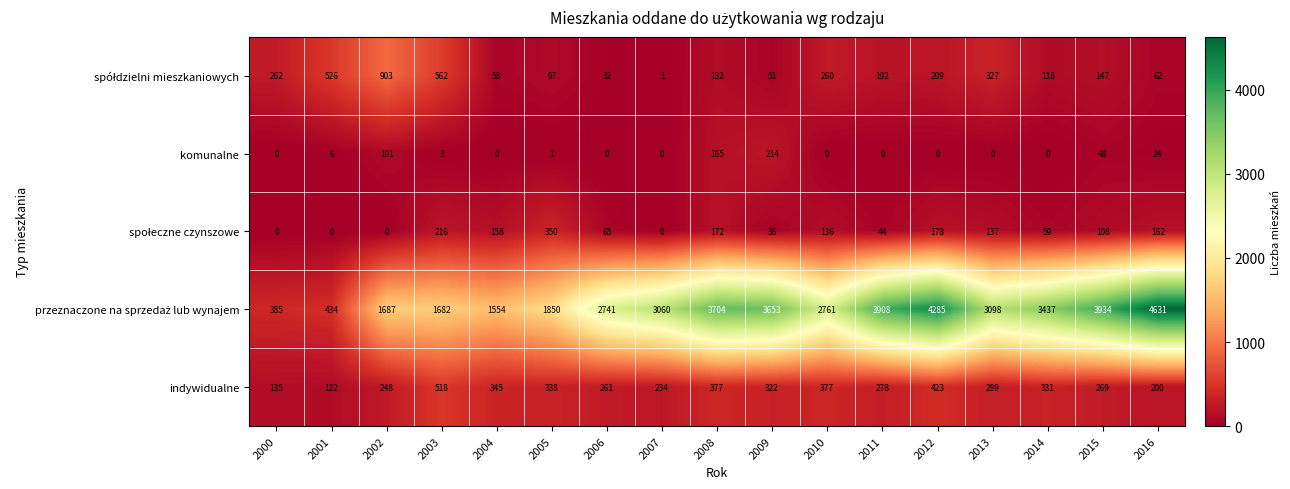

What is the total value across all series at 2000?

782